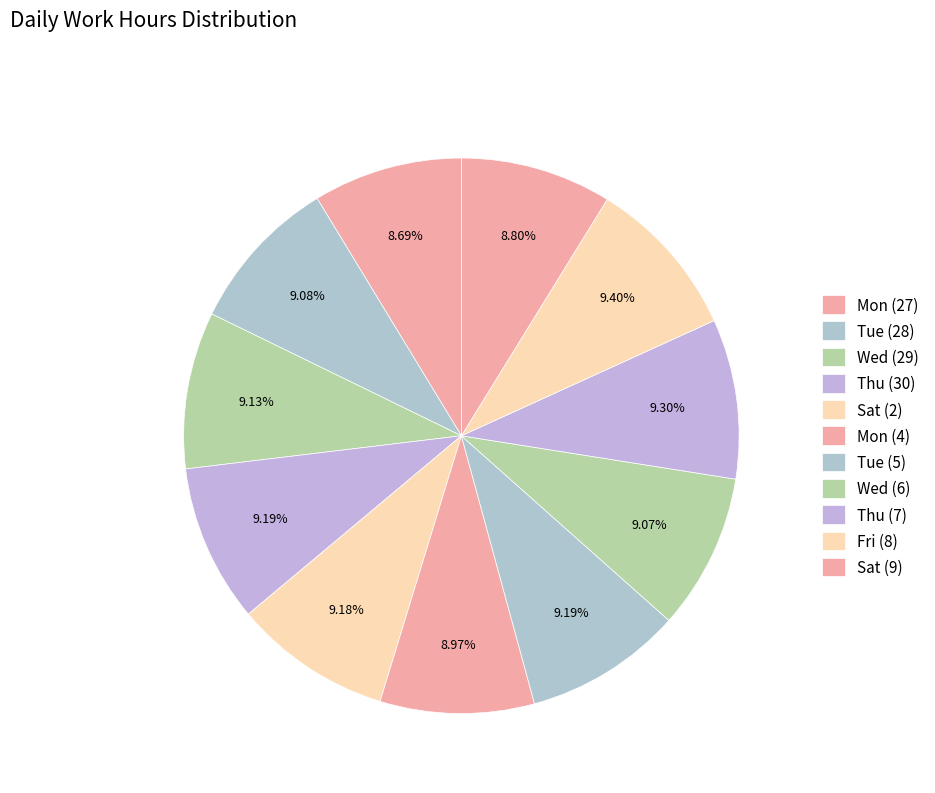

What is the change in value from Mon (27) to Sat (9)?

+0.1